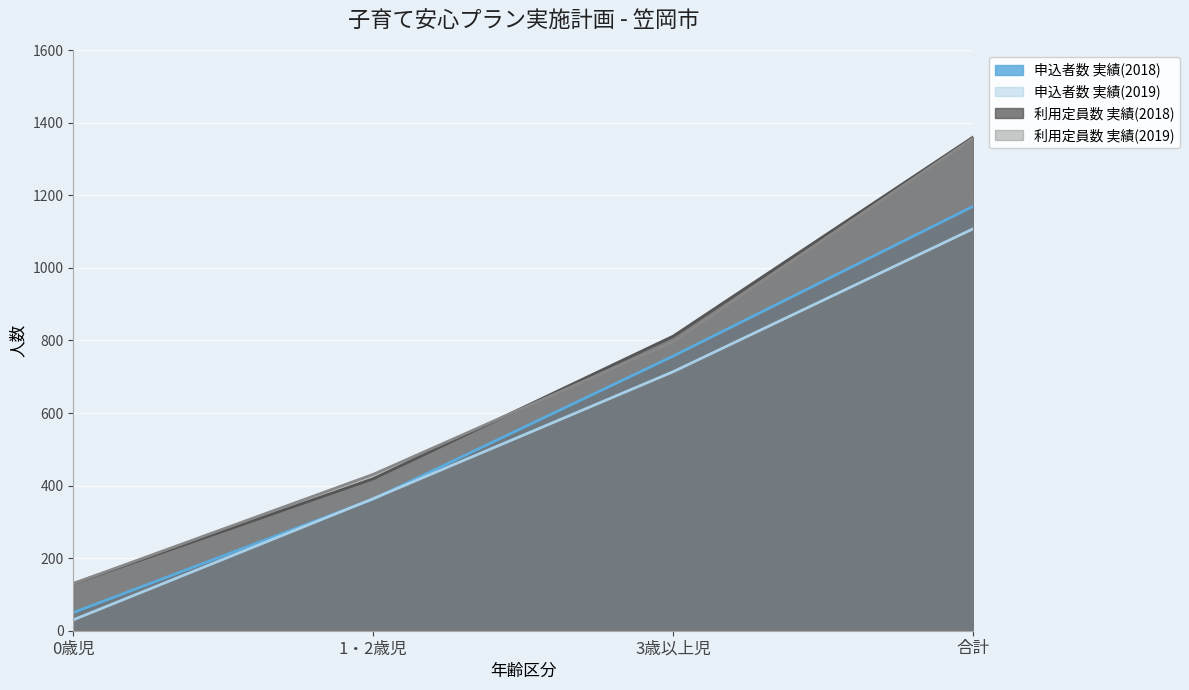

True or false: 利用定員数 実績(2019) has more than 1 interior local peaks.

False